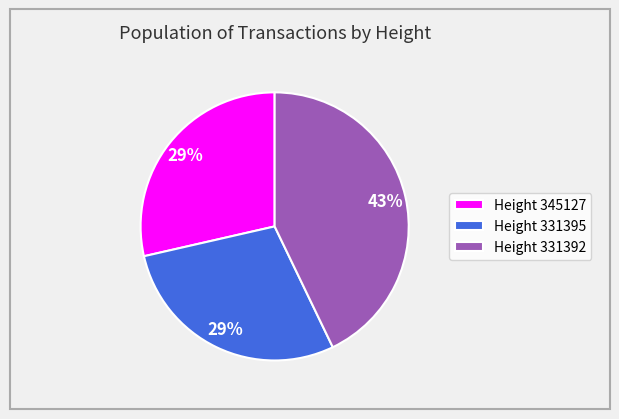

Which slice is the largest?

Height 331392